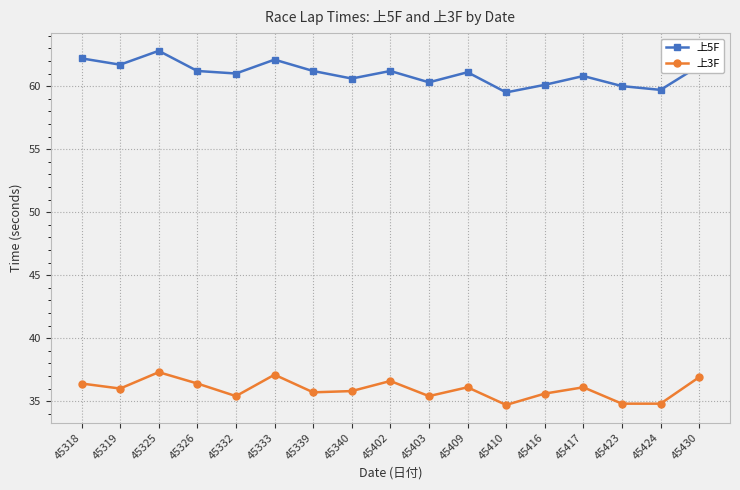

What is the average value of the 上5F series?

61.0